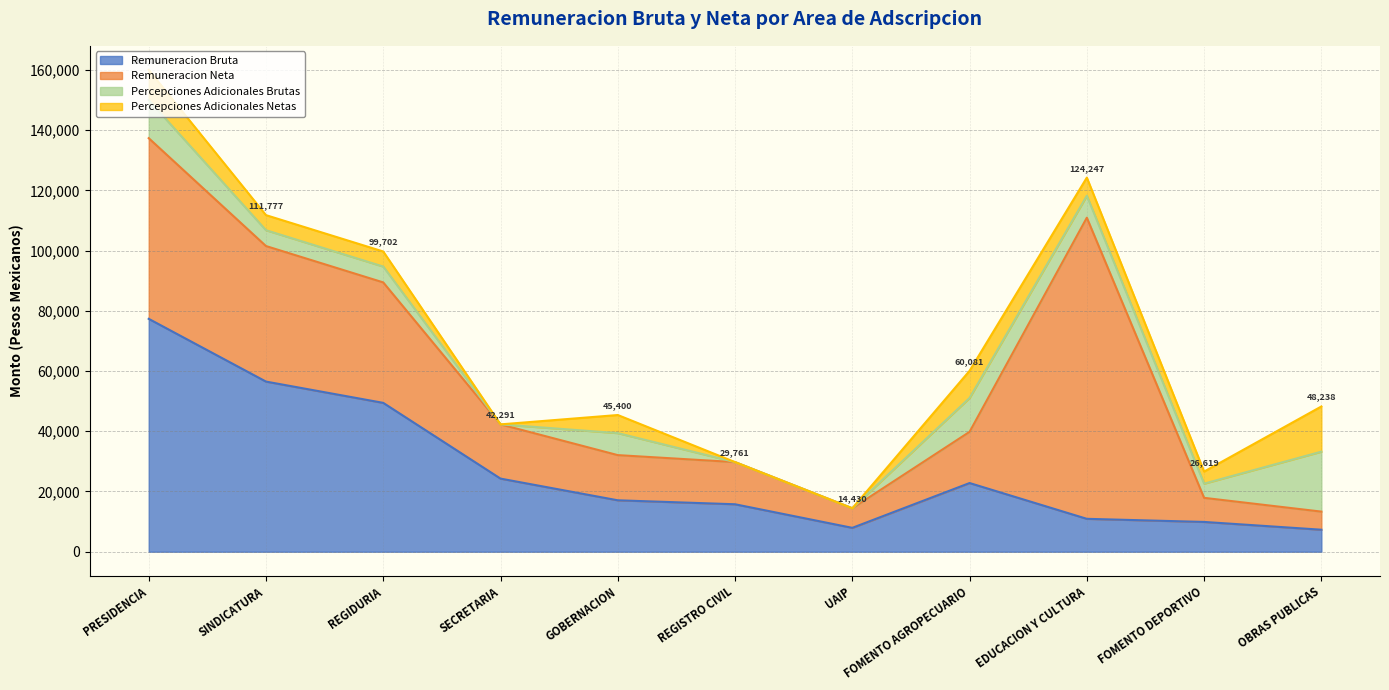

What is the label of the 9th point from the right?

REGIDURIA